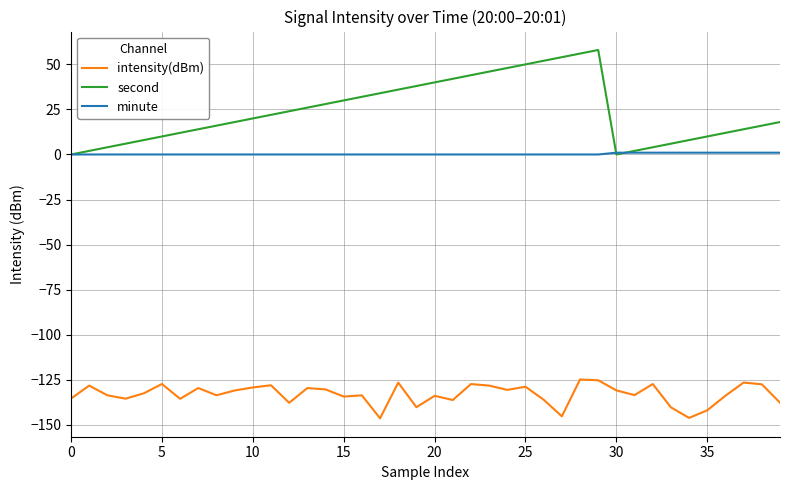

True or false: intensity(dBm) and second cross at least once.

False